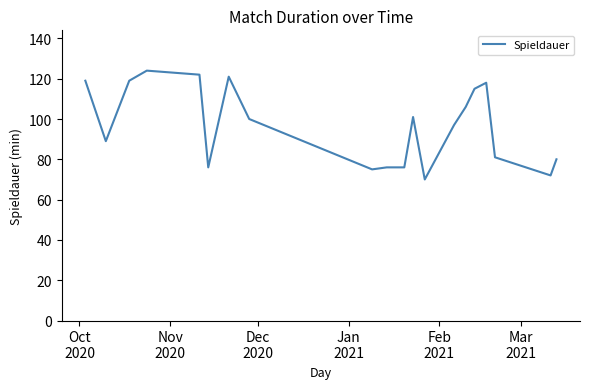

What is the smallest value displayed?

70